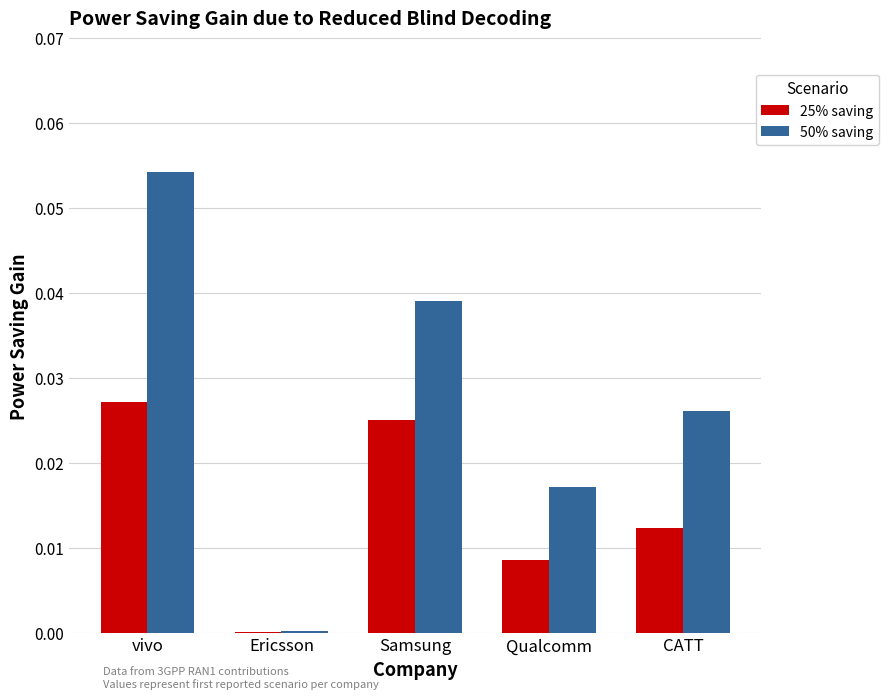

At which label does 50% saving reach its peak?

vivo